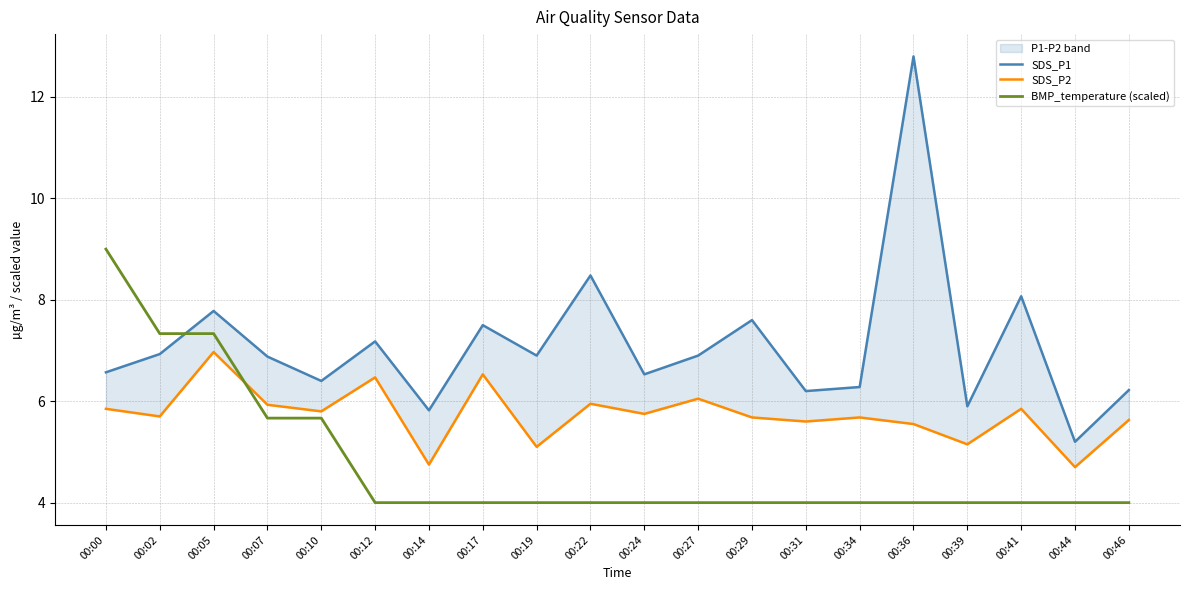

The value of BMP_temperature (scaled) at 00:39 is 6.9. True or false?

False